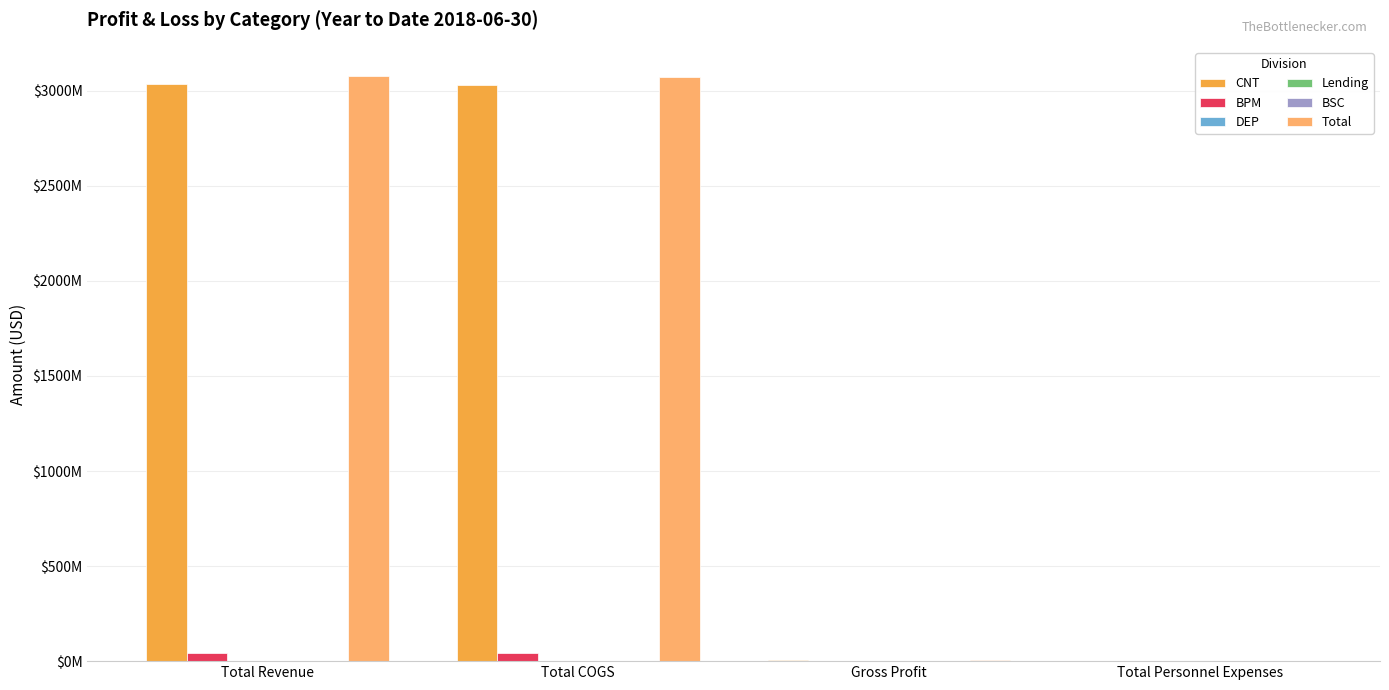

Which has a higher value, Gross Profit or Total COGS?

Total COGS